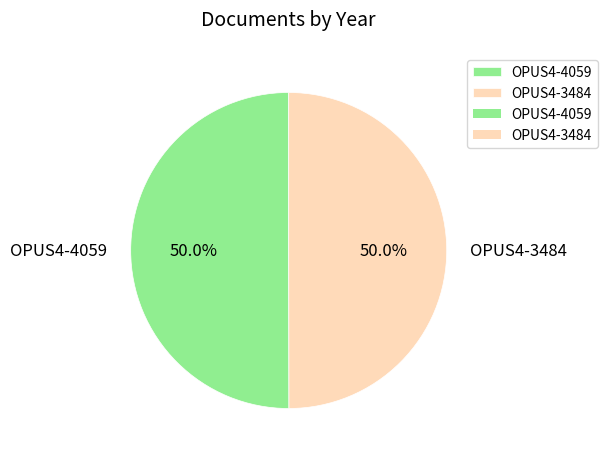

How many segments does this pie chart have?

2